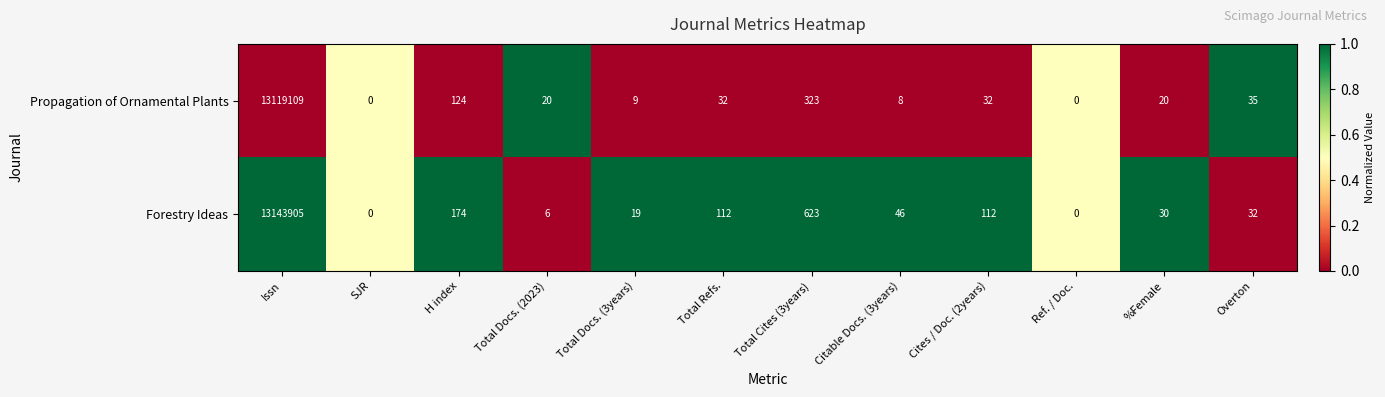

At which category is the sum across all series the highest?

Issn